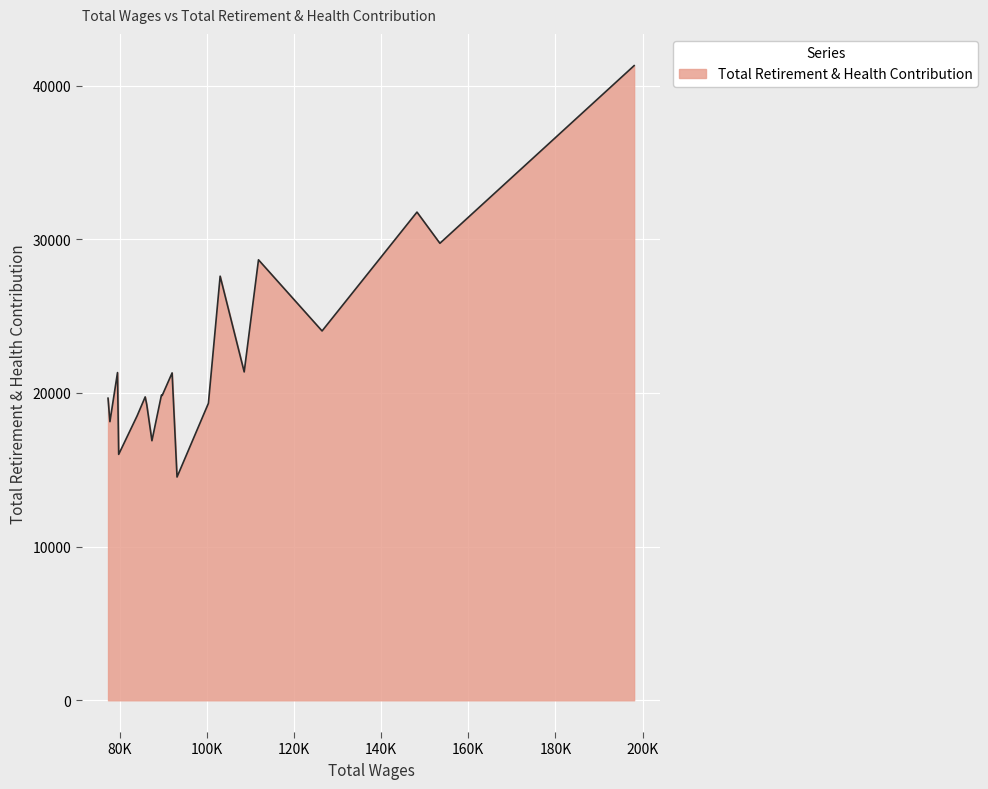

What is the difference between the maximum and minimum values?

26771